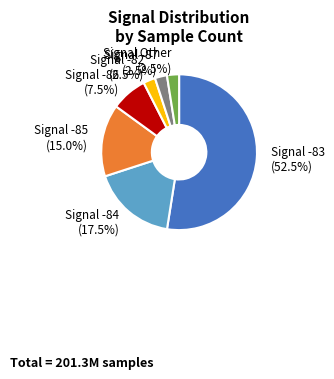

Is there a majority slice in this chart?

Yes